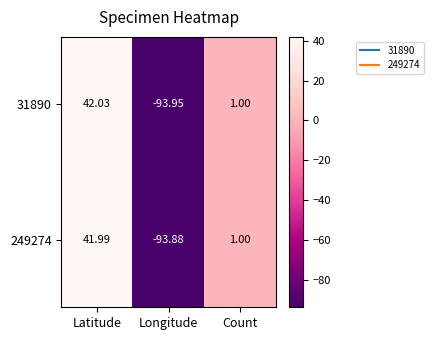

List the series in order of their peak value, lowest first.

249274, 31890